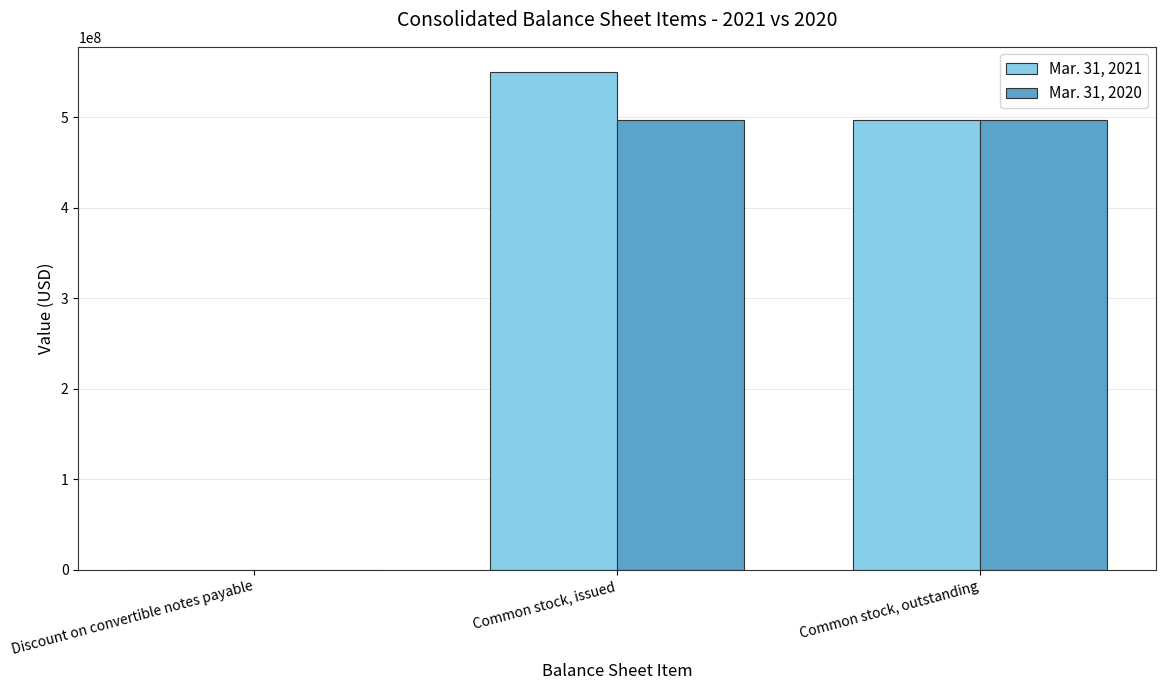

Is the value of Mar. 31, 2021 at Common stock, issued greater than the value of Mar. 31, 2020 at Discount on convertible notes payable?

Yes